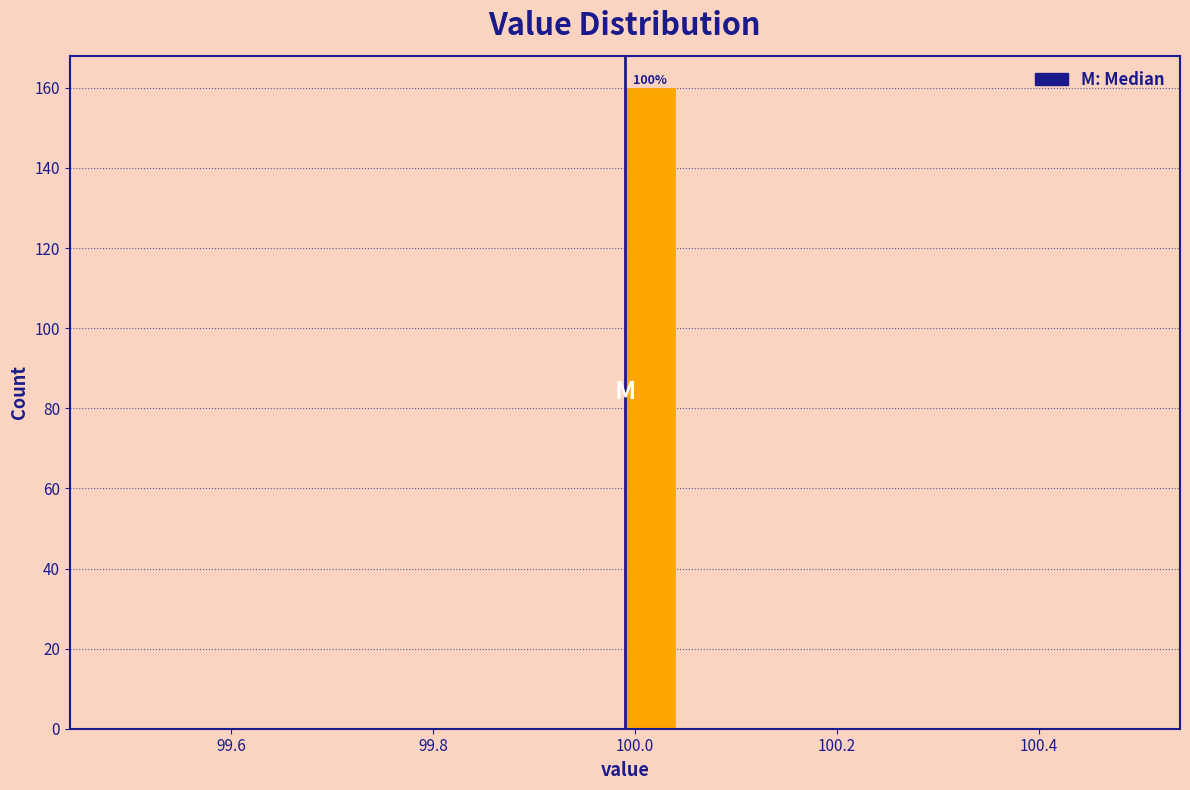

Read against the x-axis, roughly where is the centre of the tallest bar?

100.02